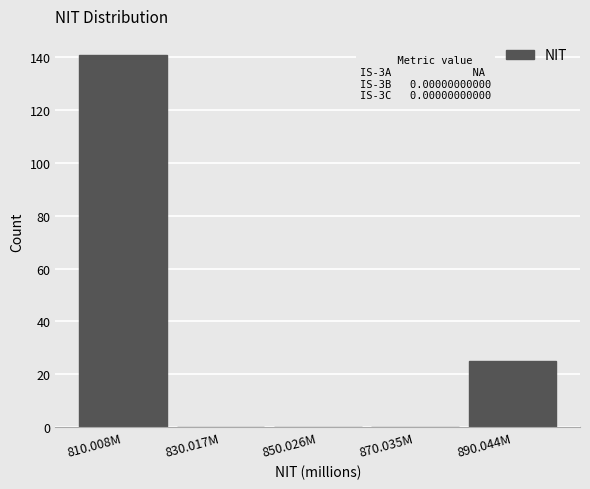

Reading right to left, list all the values displayed in this chart.

890.044M=25	870.035M=0	850.026M=0	830.017M=0	810.008M=141